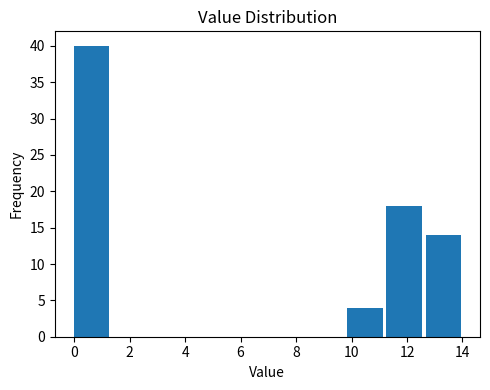

Reading left to right, list every bar in this chart as the range it spans on the x-axis followed by its height. Neither the bar edges nor the heights are printed on the chart, so give them approximately, as read against the axes.

0.0 to 1.4: 40
1.4 to 2.8: 0
2.8 to 4.2: 0
4.2 to 5.6: 0
5.6 to 7.0: 0
7.0 to 8.4: 0
8.4 to 9.8: 0
9.8 to 11.2: 4
11.2 to 12.6: 18
12.6 to 14.0: 14